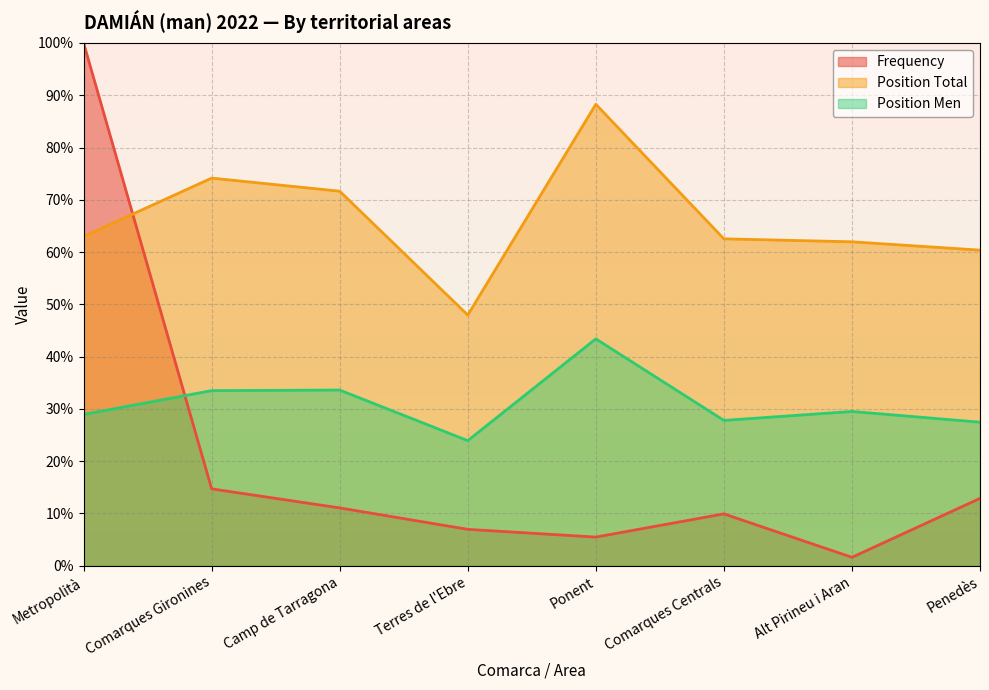

Which series has the widest spread of values?

Frequency